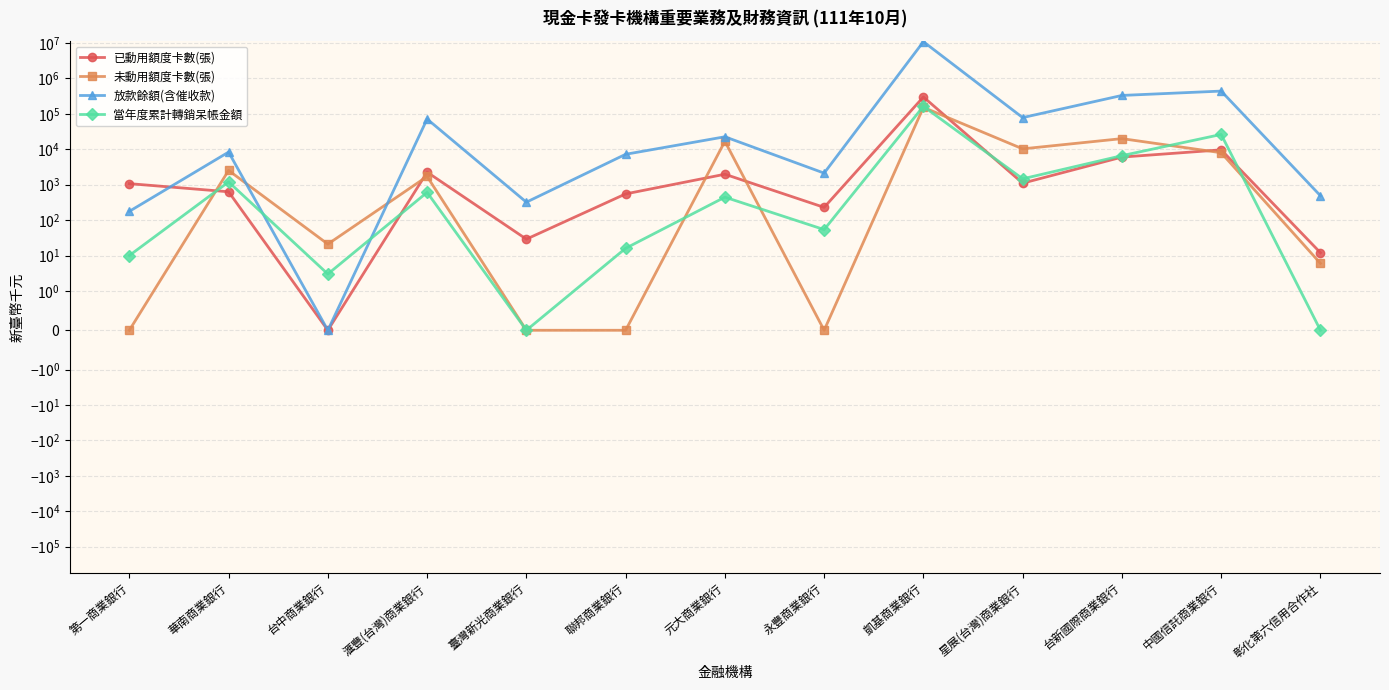

Reading left to right, what are all the values shown in this chart?

已動用額度卡數(張): 第一商業銀行=1072	華南商業銀行=632	台中商業銀行=0	滙豐(台灣)商業銀行=2263	臺灣新光商業銀行=29	聯邦商業銀行=550	元大商業銀行=1977	永豐商業銀行=229	凱基商業銀行=300861	星展(台灣)商業銀行=1106	台新國際商業銀行=6031	中國信託商業銀行=9657	彰化第六信用合作社=12
未動用額度卡數(張): 第一商業銀行=0	華南商業銀行=2530	台中商業銀行=21	滙豐(台灣)商業銀行=1711	臺灣新光商業銀行=0	聯邦商業銀行=0	元大商業銀行=16821	永豐商業銀行=0	凱基商業銀行=153233	星展(台灣)商業銀行=10302	台新國際商業銀行=20037	中國信託商業銀行=7997	彰化第六信用合作社=6
放款餘額(含催收款): 第一商業銀行=177	華南商業銀行=8346	台中商業銀行=0	滙豐(台灣)商業銀行=71630	臺灣新光商業銀行=321	聯邦商業銀行=7235	元大商業銀行=22585	永豐商業銀行=2125	凱基商業銀行=10942855	星展(台灣)商業銀行=78584	台新國際商業銀行=332237	中國信託商業銀行=440826	彰化第六信用合作社=488
當年度累計轉銷呆帳金額: 第一商業銀行=10	華南商業銀行=1199	台中商業銀行=3	滙豐(台灣)商業銀行=608	臺灣新光商業銀行=0	聯邦商業銀行=16	元大商業銀行=445	永豐商業銀行=54	凱基商業銀行=163299	星展(台灣)商業銀行=1467	台新國際商業銀行=6618	中國信託商業銀行=26284	彰化第六信用合作社=0